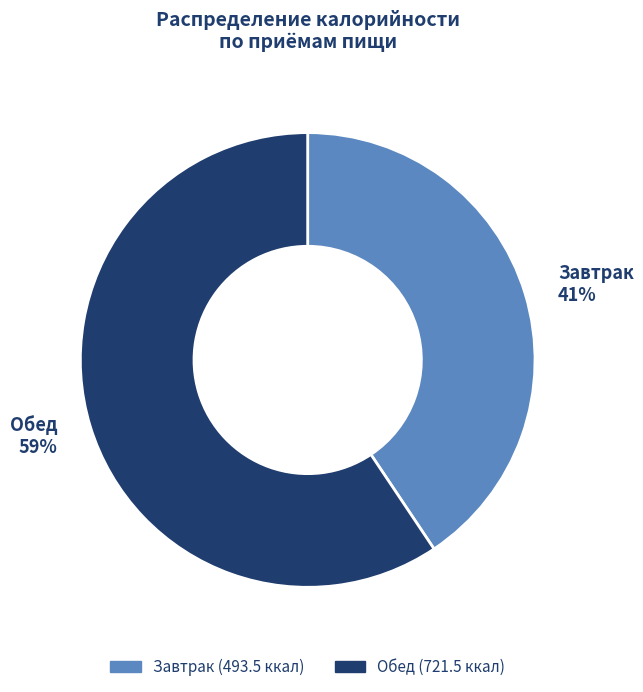

Rank the categories by value from lowest to highest.

Завтрак, Обед